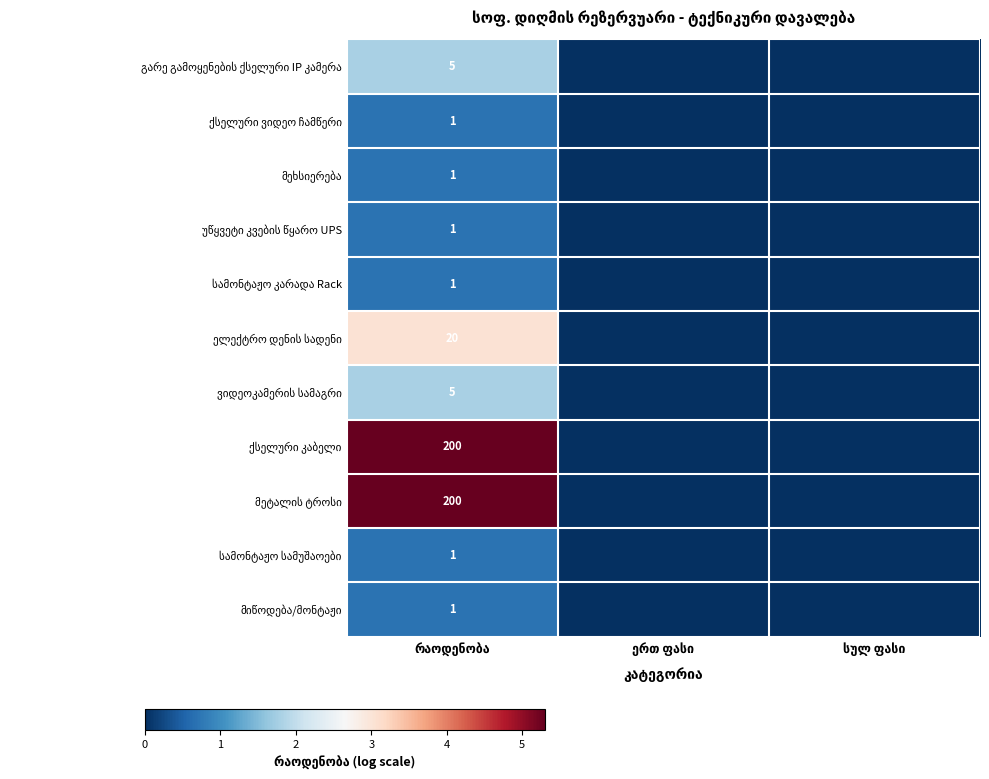

Where is მეტალის ტროსი nearest to the value 2?

ერთ ფასი